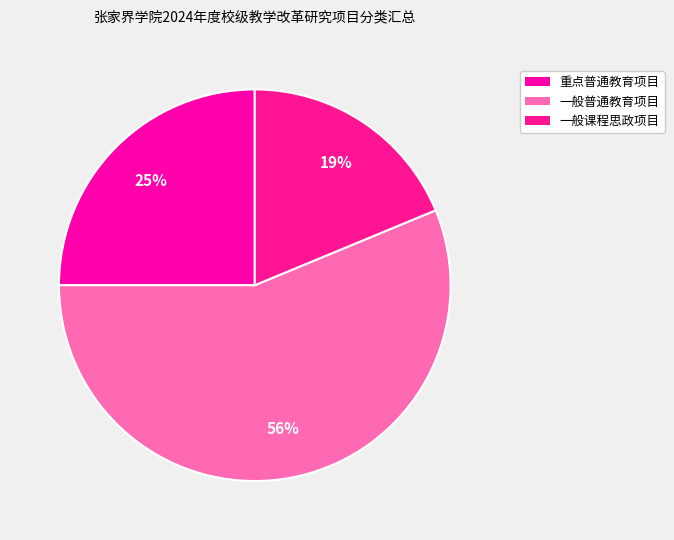

To the nearest percent, what is the average slice percentage?

33%